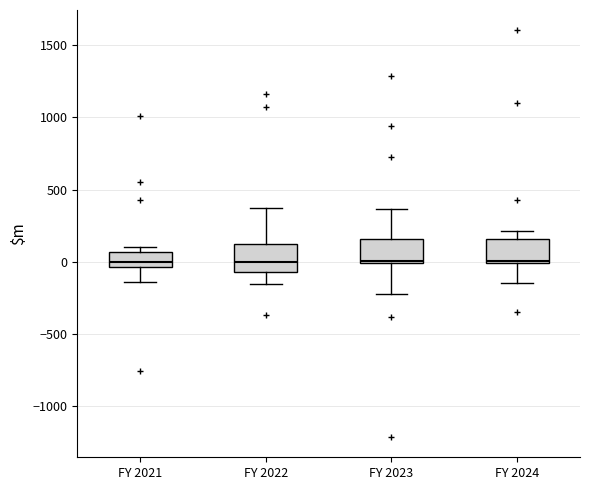

Where is the lower edge of the box for FY 2023 on the y-axis? The values are not printed on the chart, so give them approximately, as read against the axis.

0